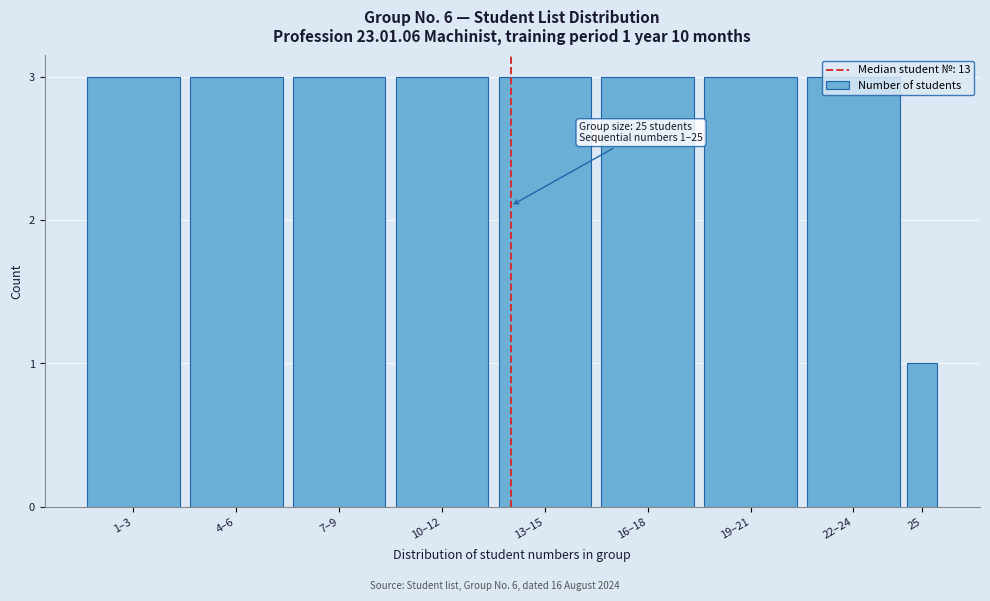

What is the sum of the values at 25 and 4–6?

4